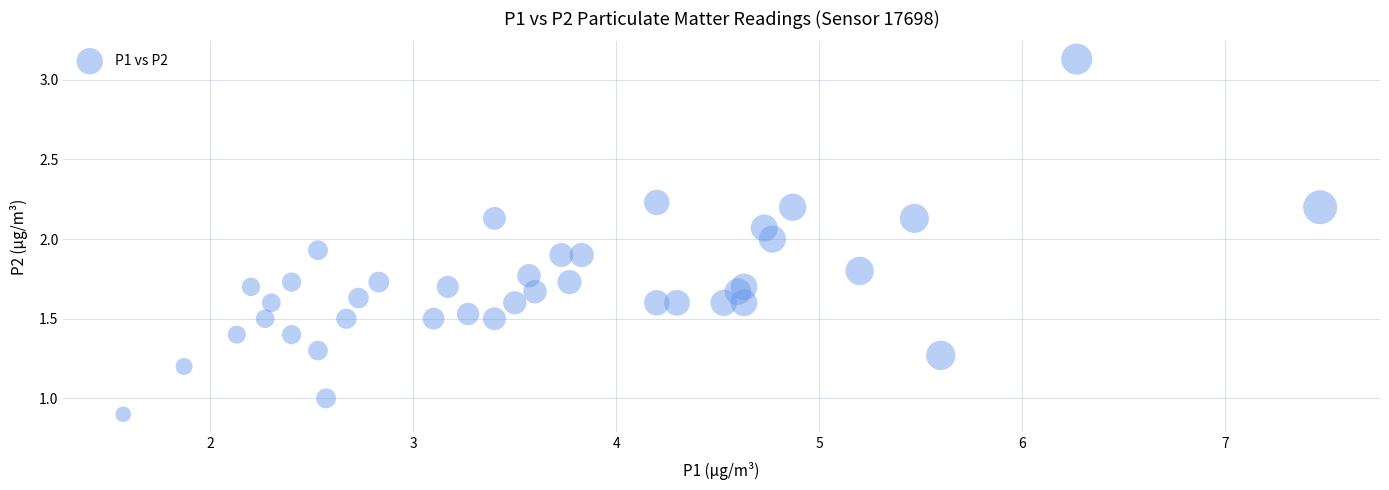

What is the range of X values (max minus min)?

5.9